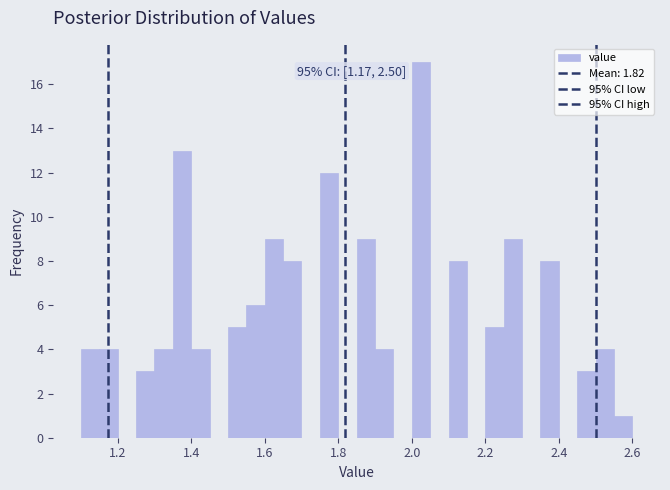

Read against the x-axis, roughly where is the centre of the tallest bar?

2.02